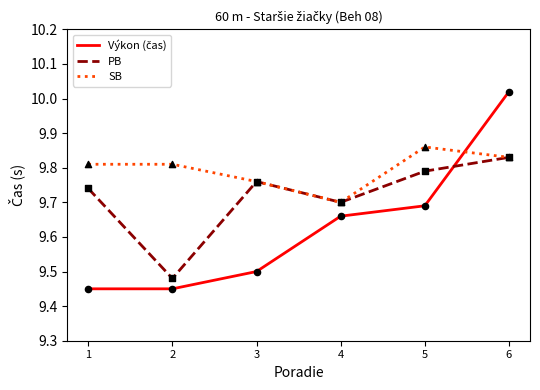

Which label corresponds to the largest value in the chart?

6